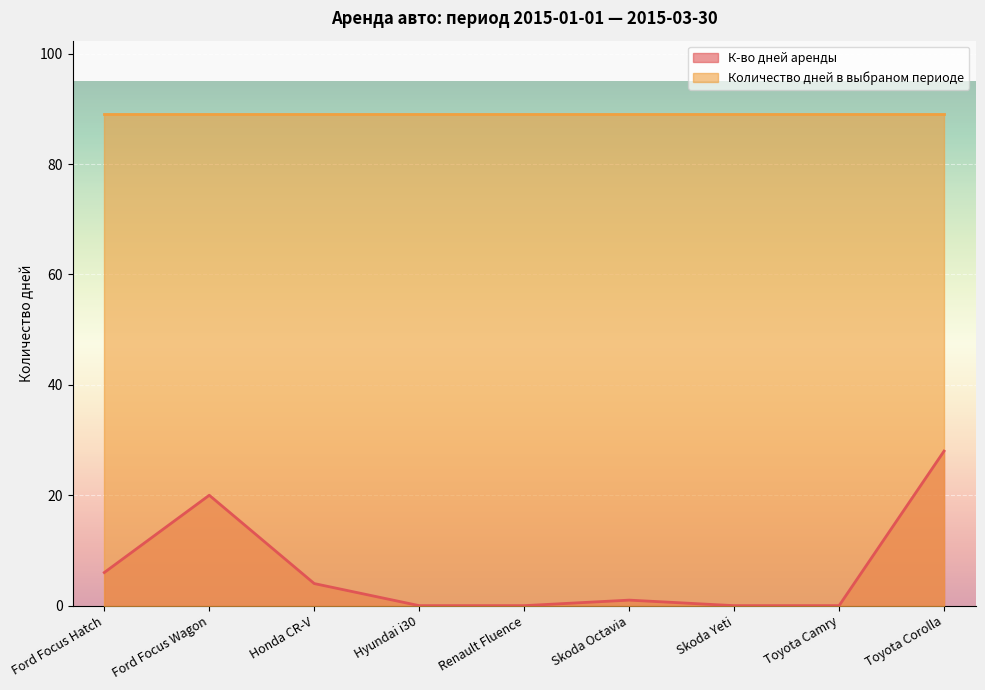

What is the label of the 5th point from the right?

Renault Fluence